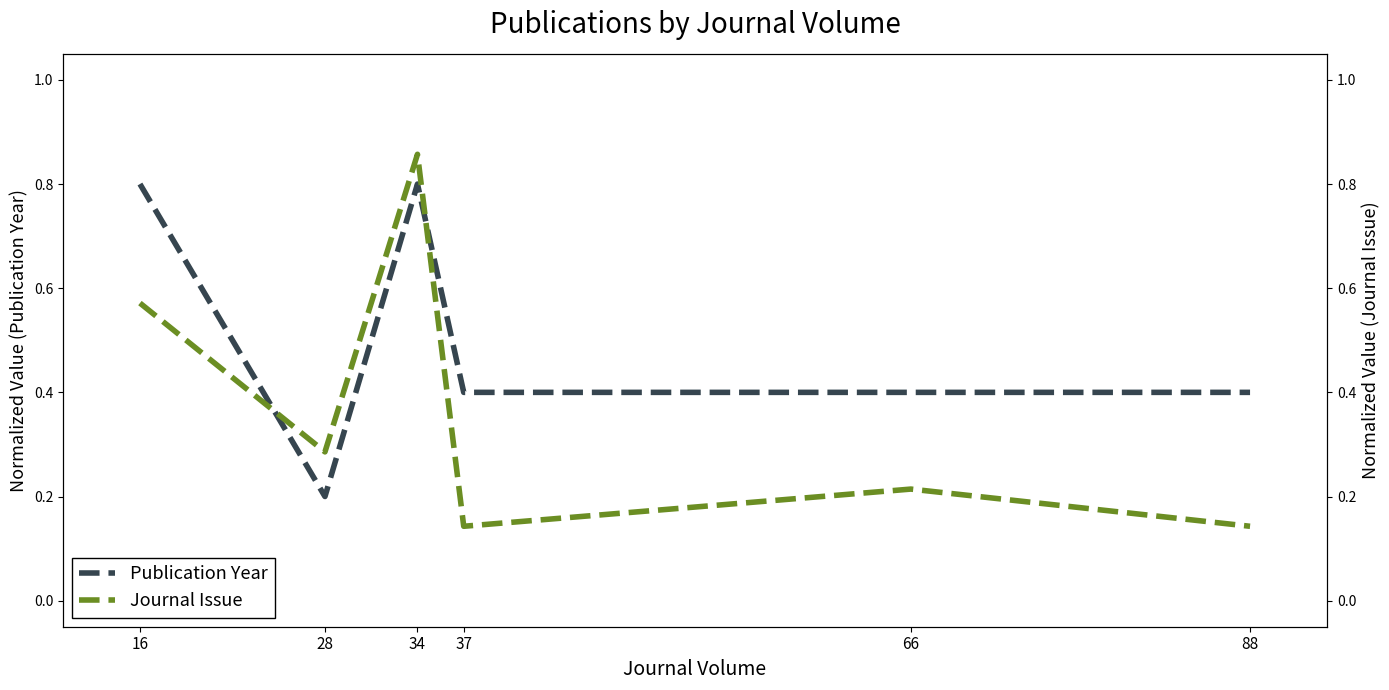

Between which two adjacent categories do Journal Issue and Publication Year first intersect?

16 and 28